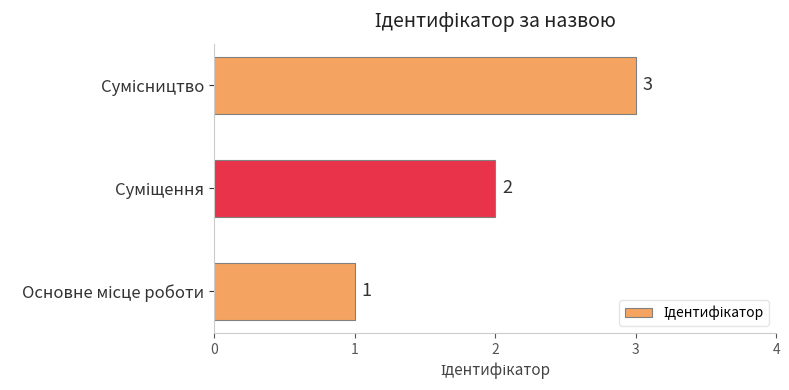

What is the sum of all values?

6